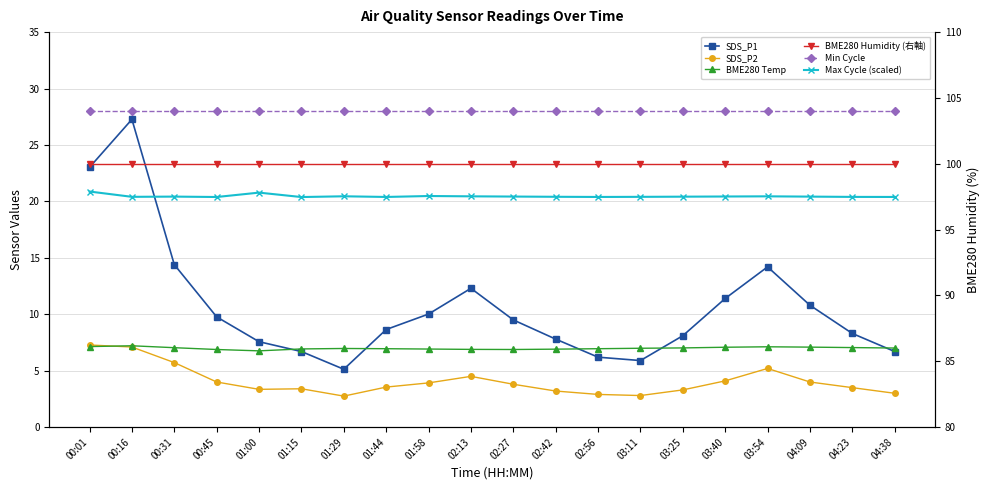

True or false: BME280 Humidity (右軸) and Min Cycle cross at least once.

False